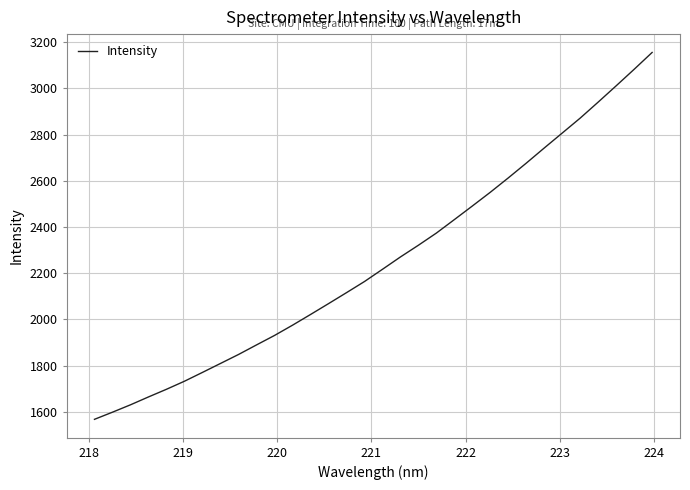

Reading left to right, extract all data points from this chart.

1567.9	1598.8	1630.7	1664.8	1698.0	1732.9	1771.0	1809.7	1848.4	1889.8	1930.8	1975.1	2021.4	2068.4	2115.9	2164.1	2217.0	2270.4	2321.2	2373.8	2432.2	2491.0	2550.5	2612.6	2676.4	2742.0	2806.5	2871.3	2940.5	3010.8	3082.2	3155.1